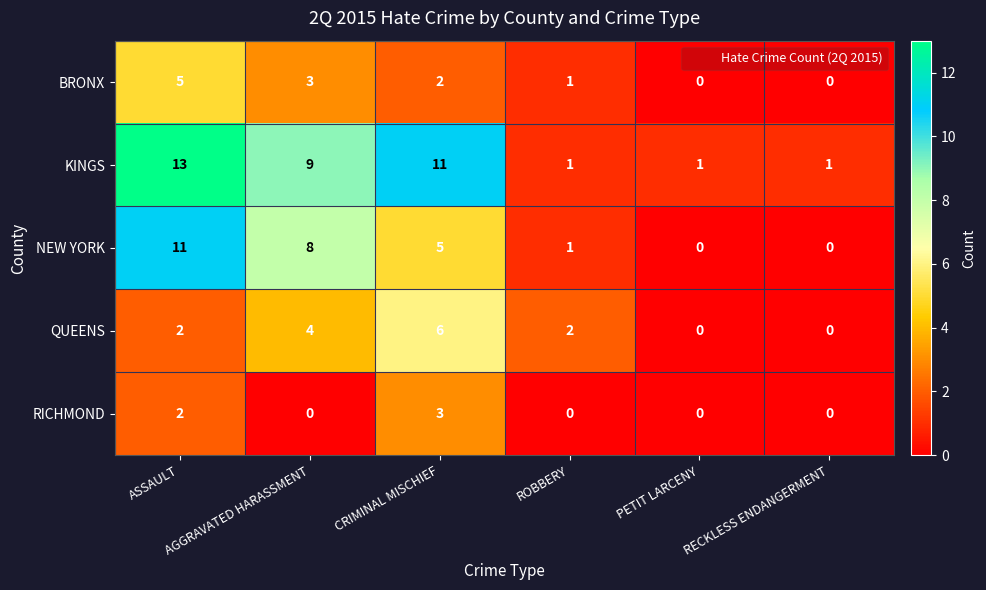

What is the greatest value displayed?

13